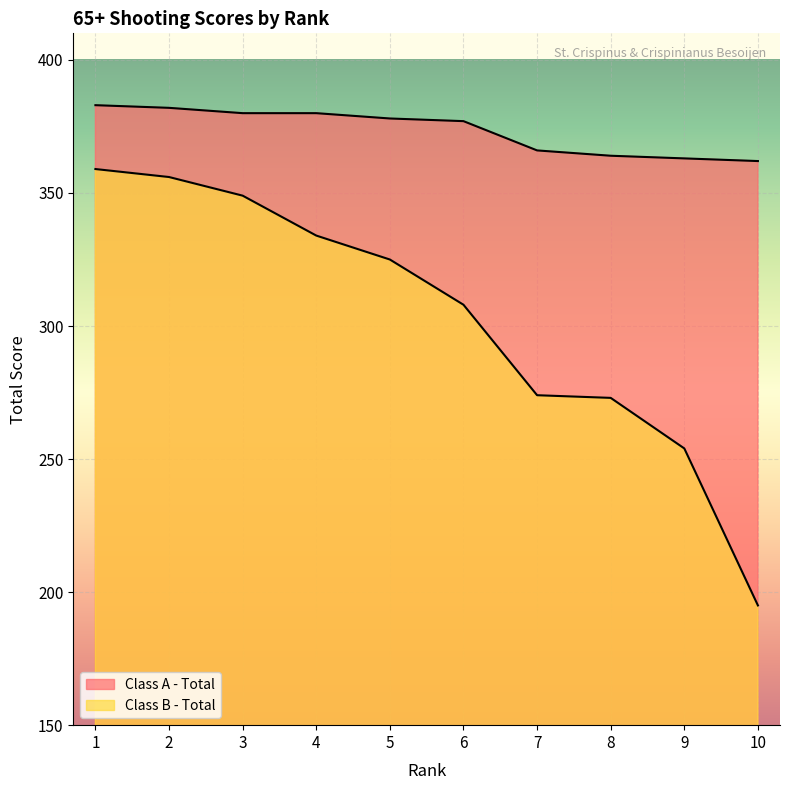

True or false: Class A - Total and Class B - Total intersect in this chart.

False